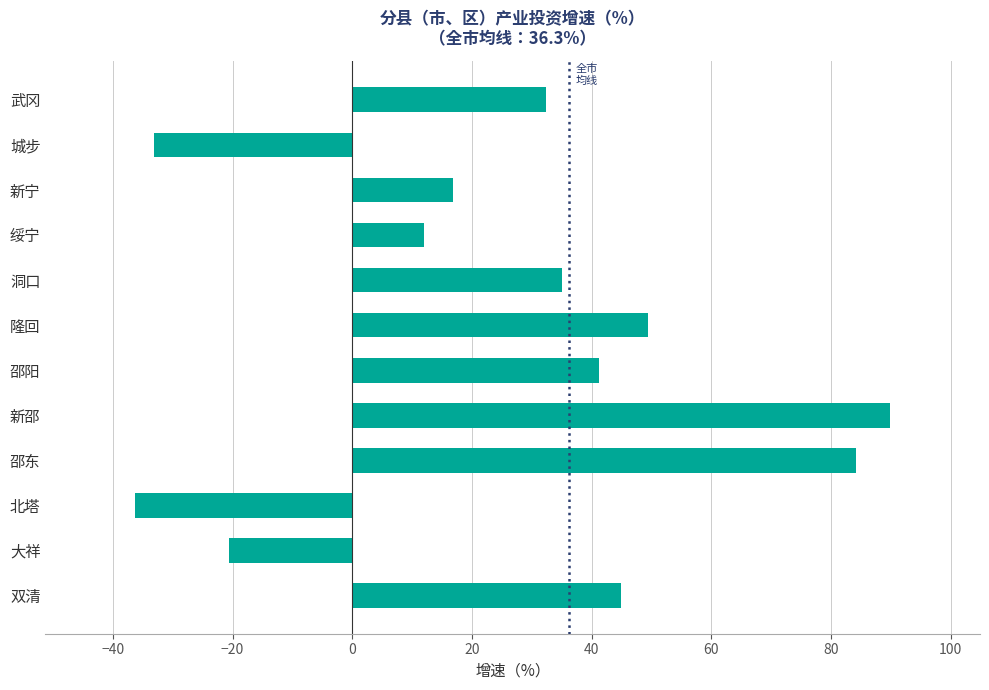

What is the ratio of the value at 新宁 to the value at 洞口?

0.5